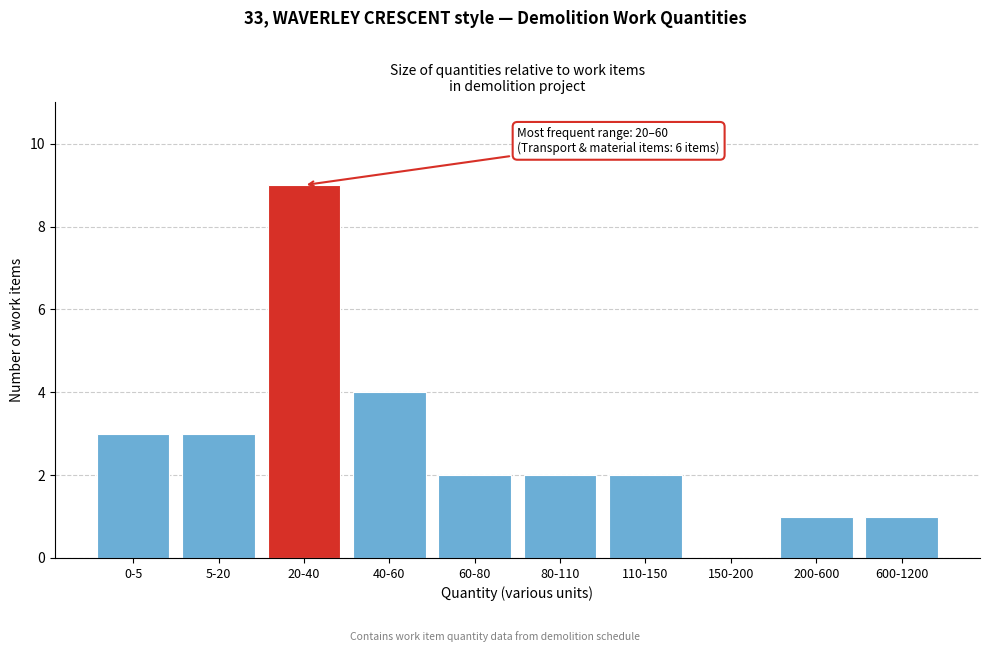

Reading right to left, what are all the values shown in this chart?

600-1200=1	200-600=1	150-200=0	110-150=2	80-110=2	60-80=2	40-60=4	20-40=9	5-20=3	0-5=3